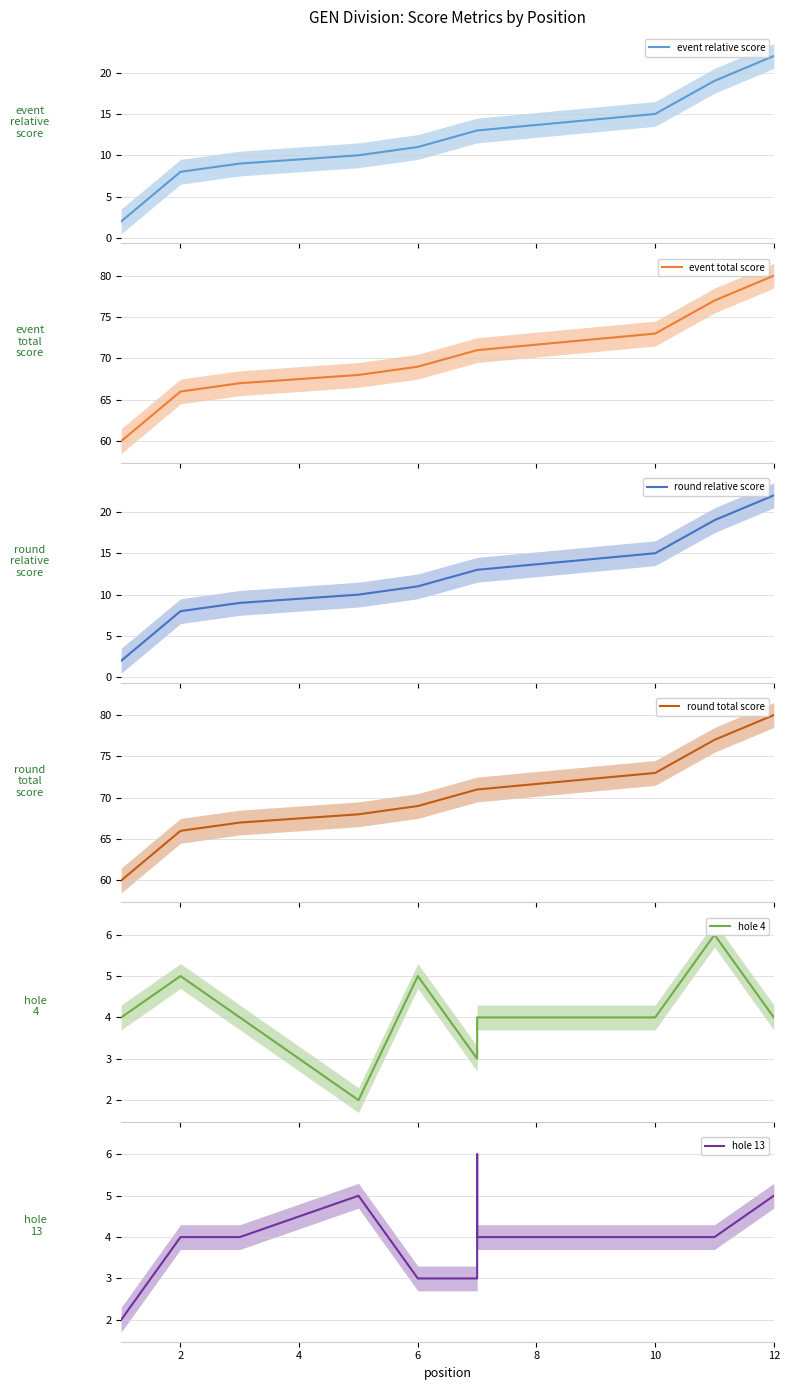

How many data points in hole 13 are above 4?

3